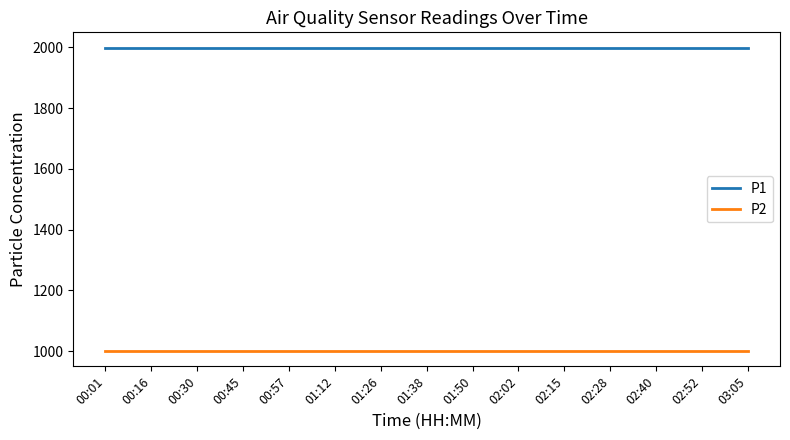

What is the difference between the highest and lowest values at 00:16?

1000.0